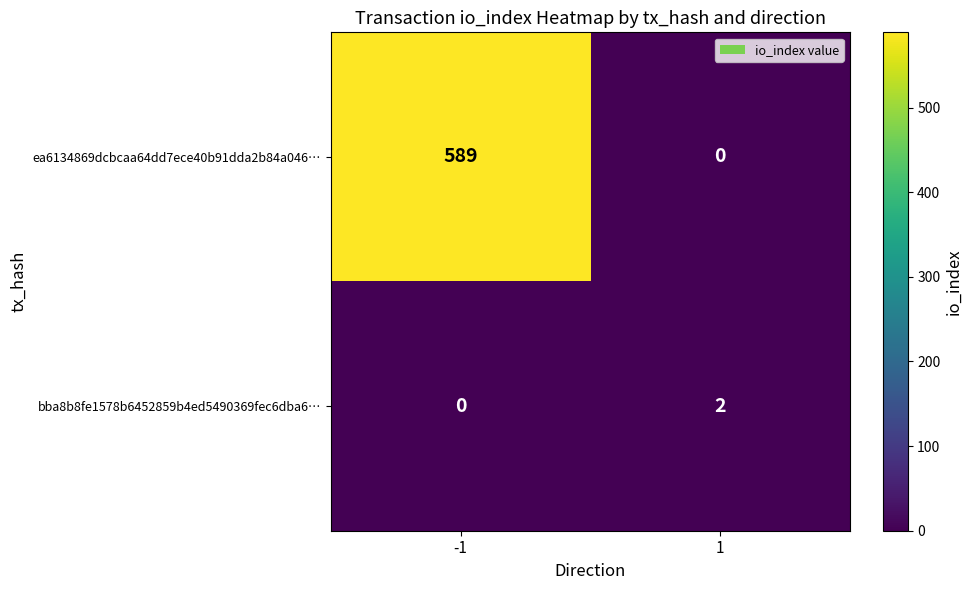

What is the spread (max minus min) of values at -1?

589